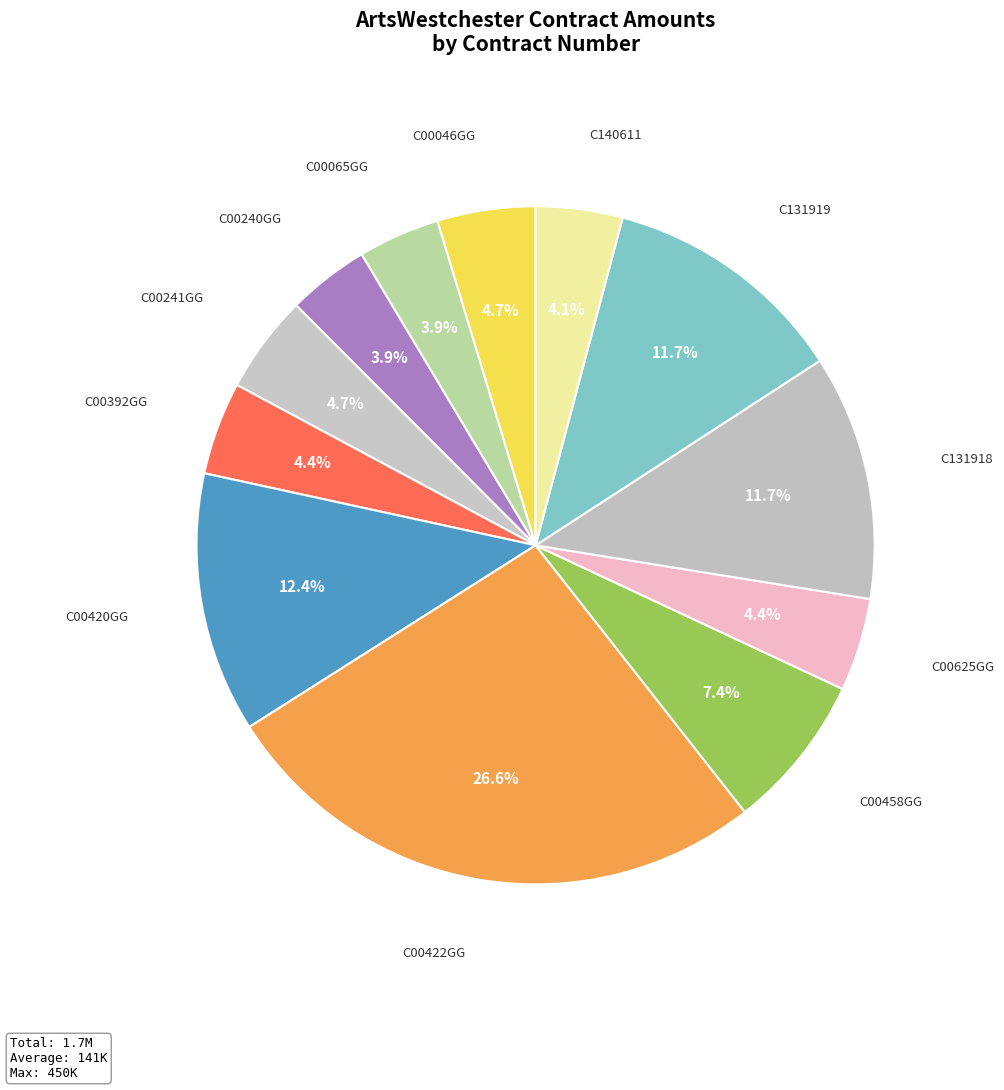

Is it true that C00625GG is 4% of the pie?

True